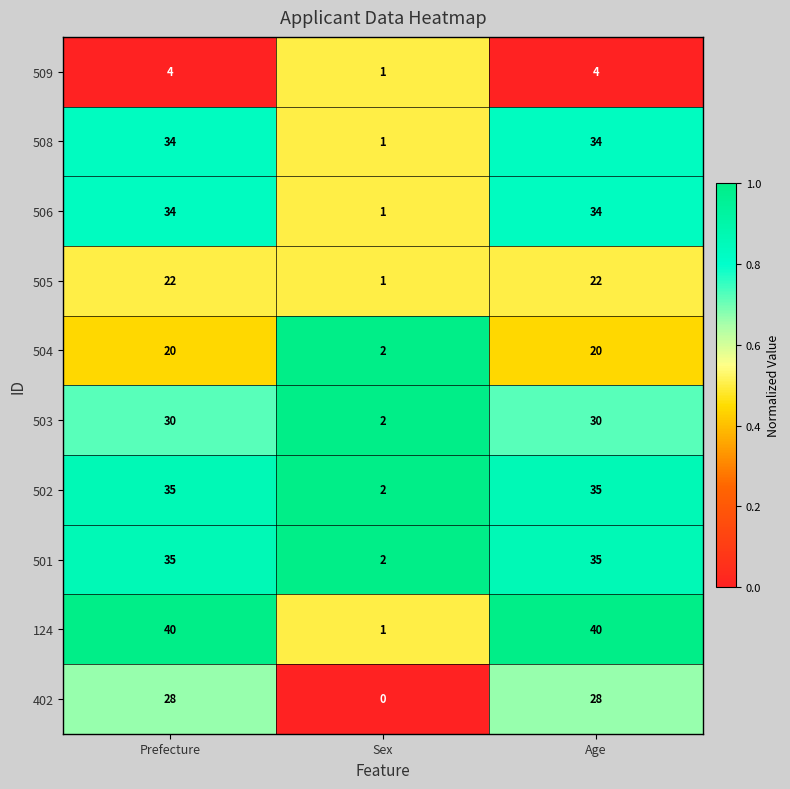

At which label is 502 closest to 18?

Sex